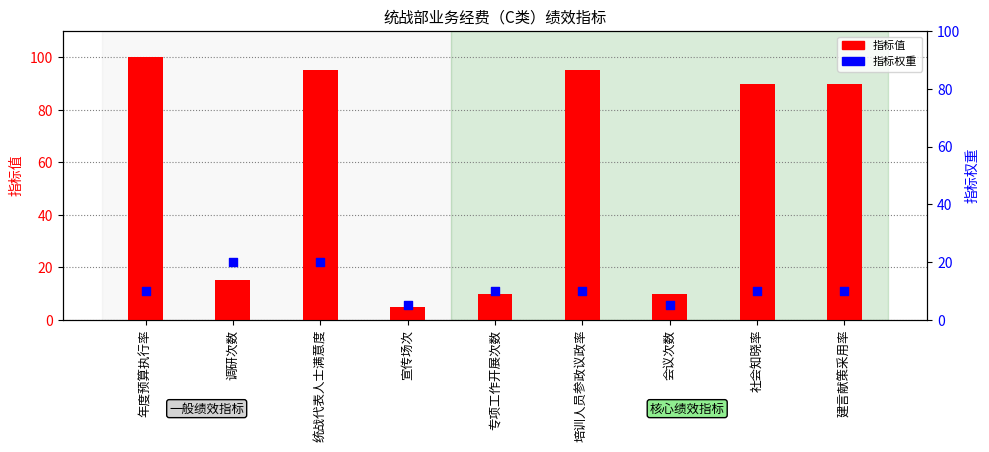

Which series contains the highest Y value?

指标值